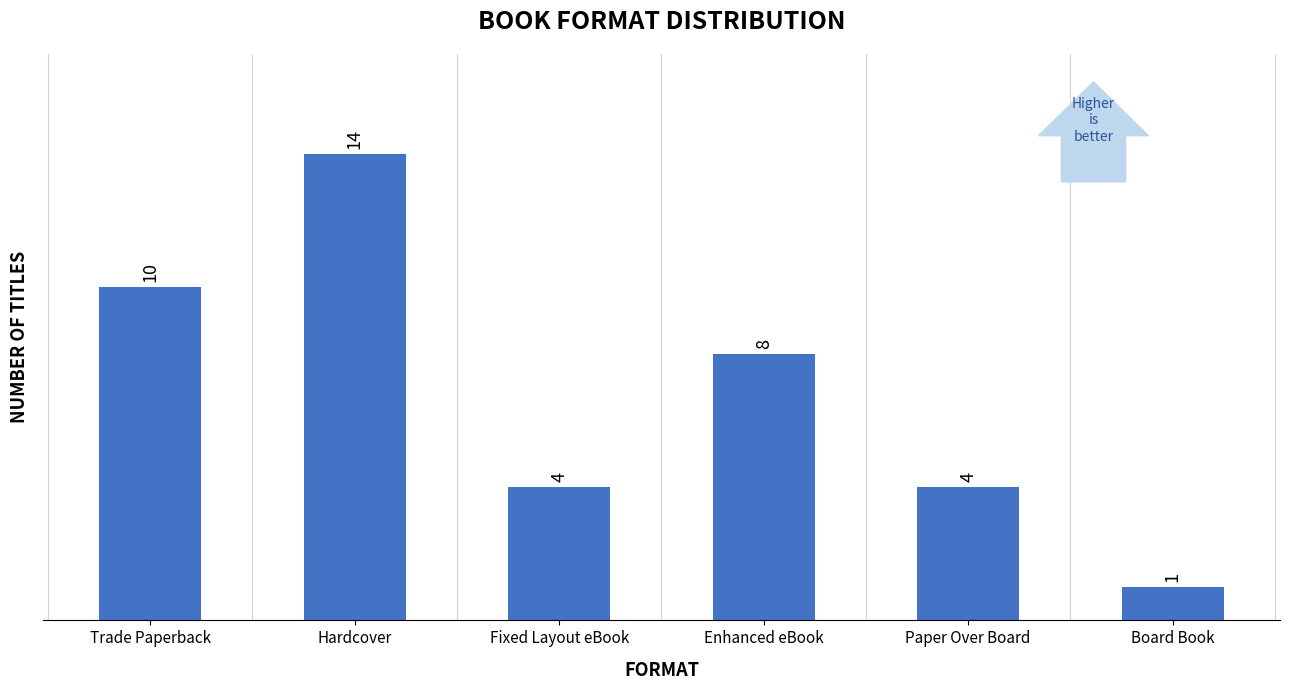

Count the values in the range 4 to 10.

4